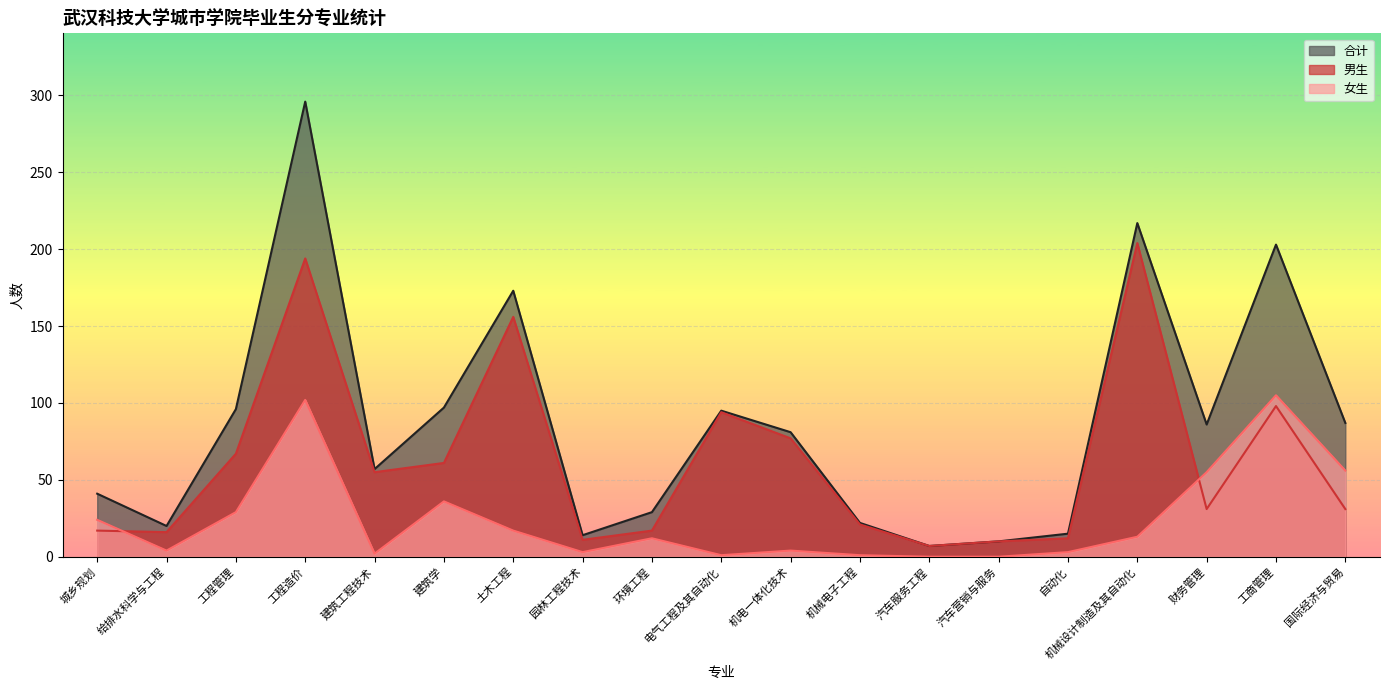

What is the label of the 15th point from the left?

自动化